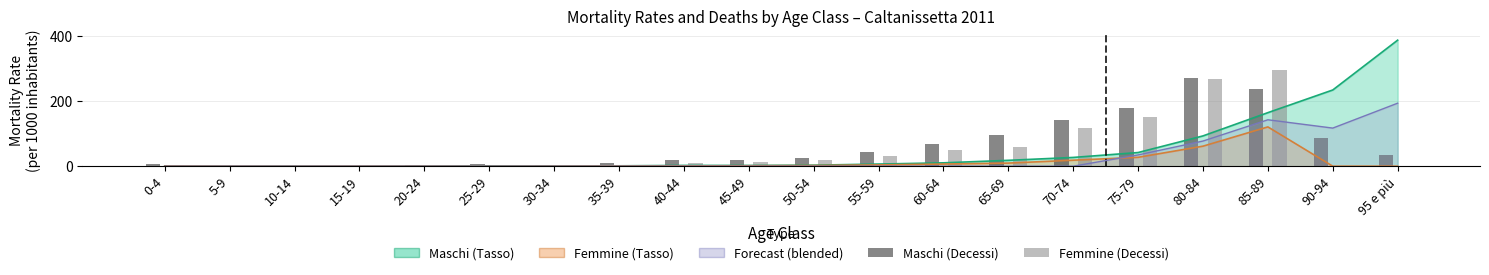

What is the approximate value of Femmine (Decessi, scaled) at 45-49?

13.2